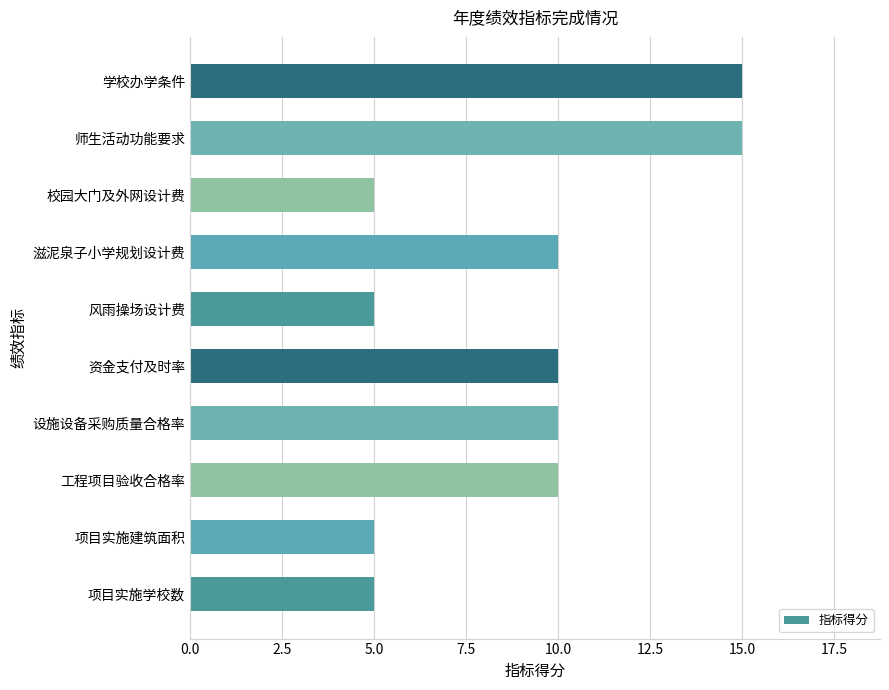

How many categories are shown in the chart?

10